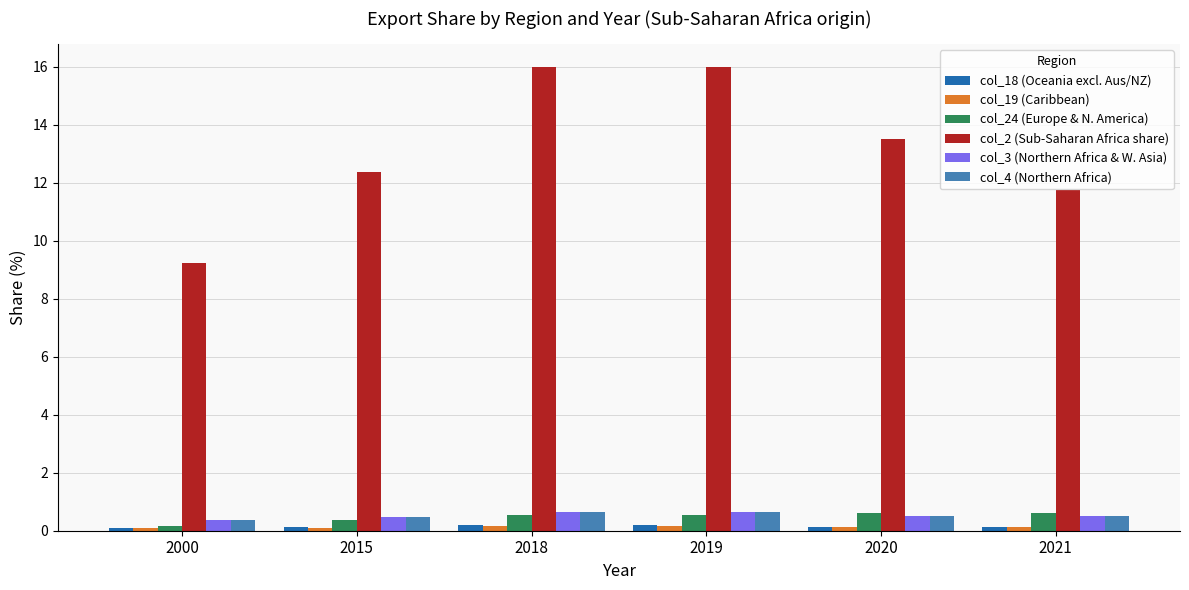

How many bars are there in total?

36